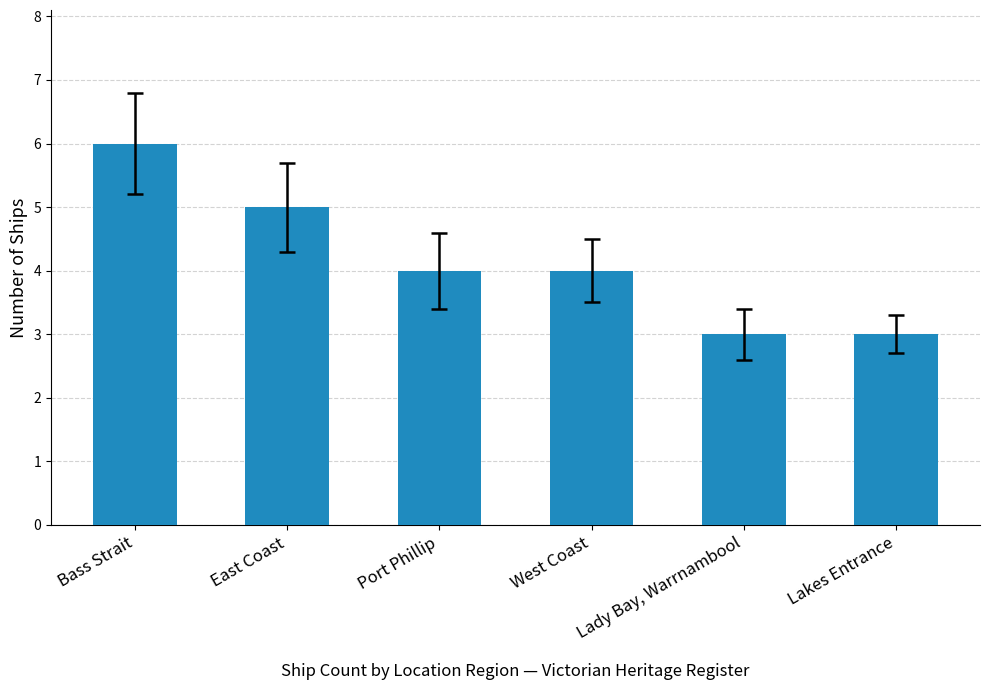

Read the value at Lady Bay, Warrnambool.

3